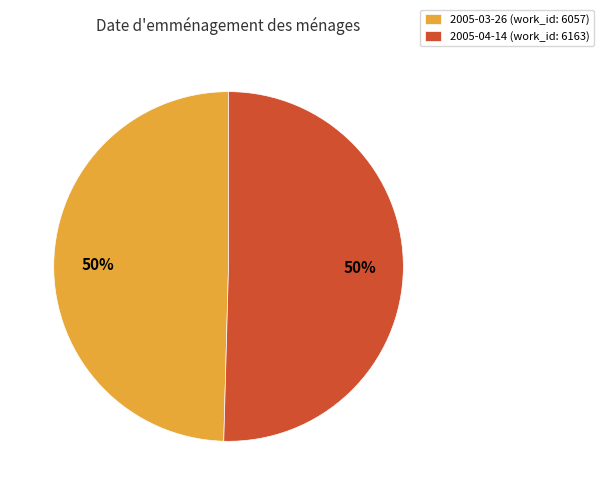

To the nearest percent, what percentage of the pie is 2005-04-14?

50%